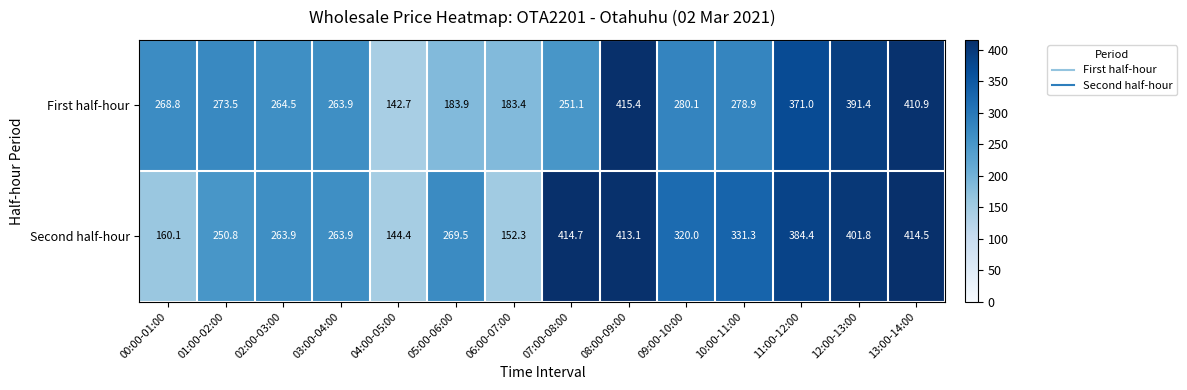

What is the spread (max minus min) of values at 02:00-03:00?

0.6